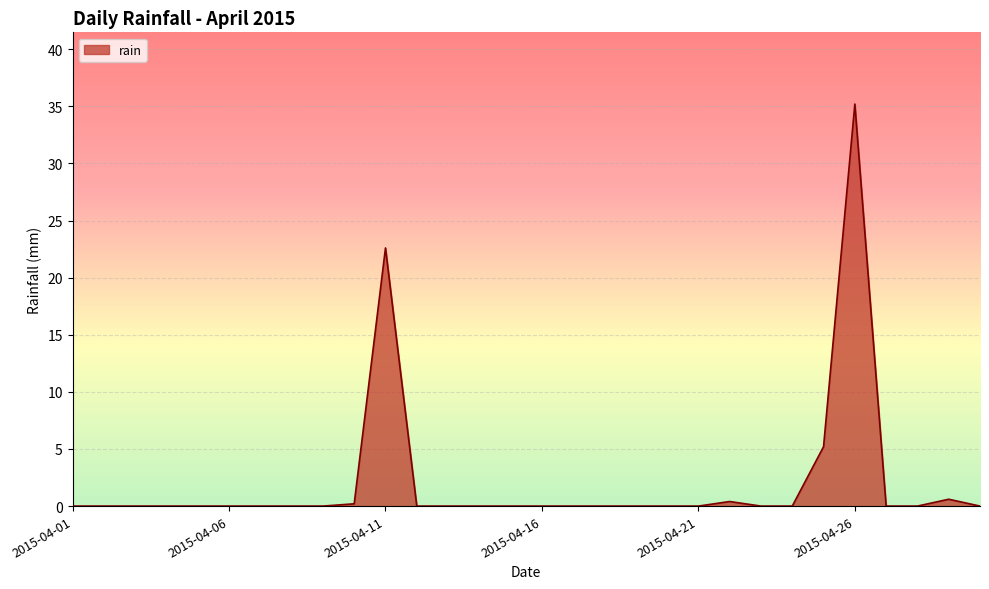

What is the difference between the second highest and second lowest values?

22.6